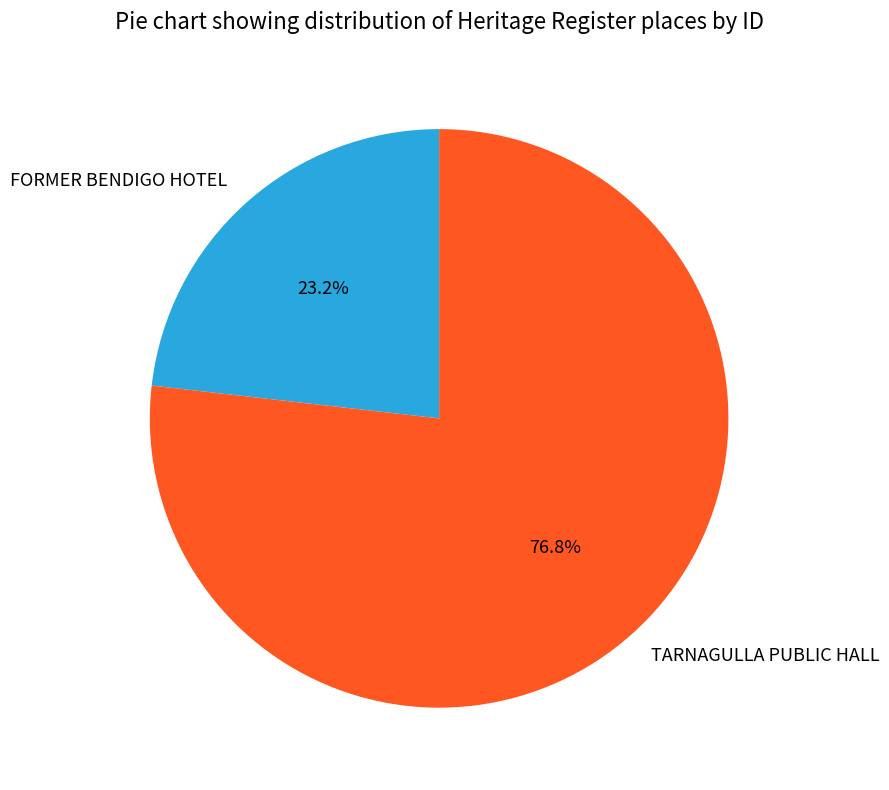

What percentage is the FORMER BENDIGO HOTEL slice, to the nearest percent?

23%